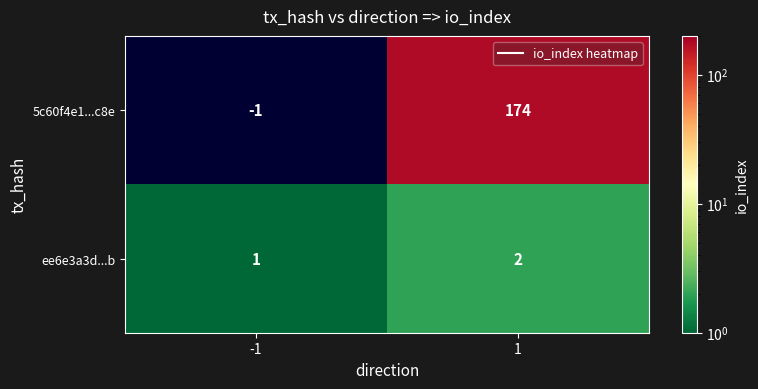

Rank the series at 1 from highest to lowest value.

5c60f4e1...c8e, ee6e3a3d...b